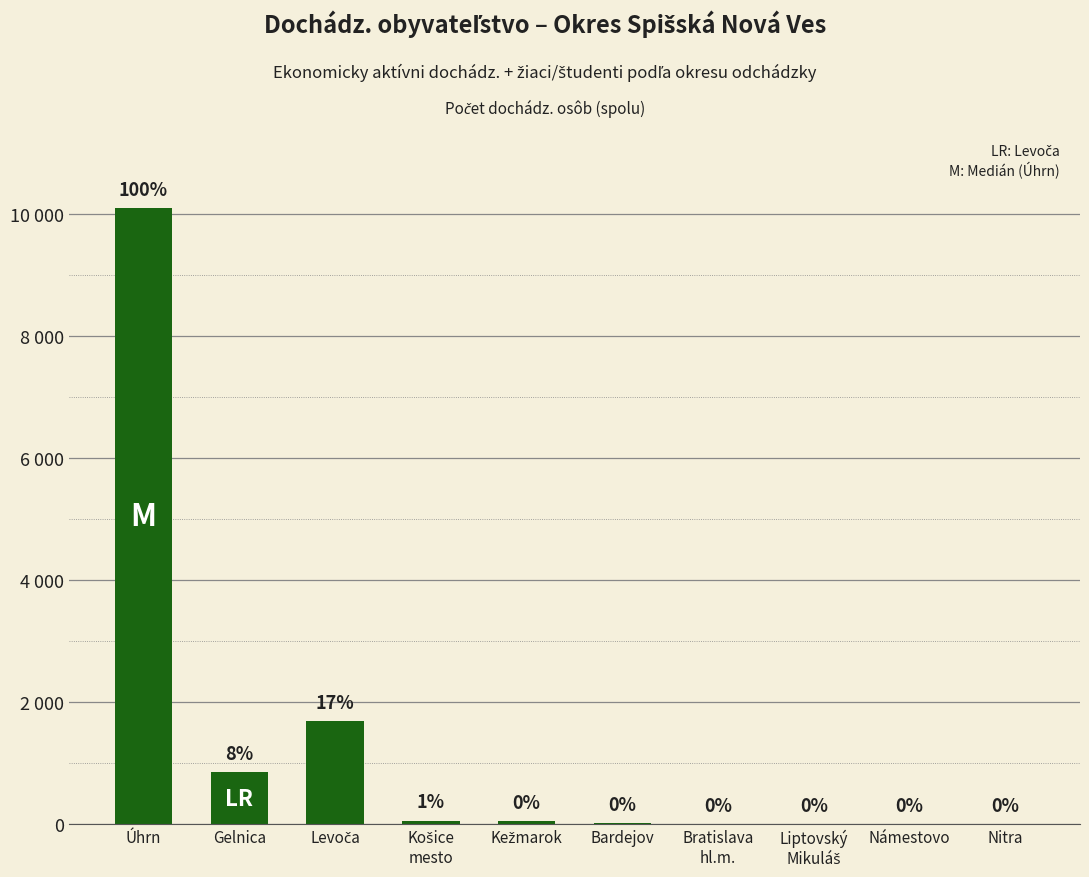

The value at Košice
mesto is 96. True or false?

False